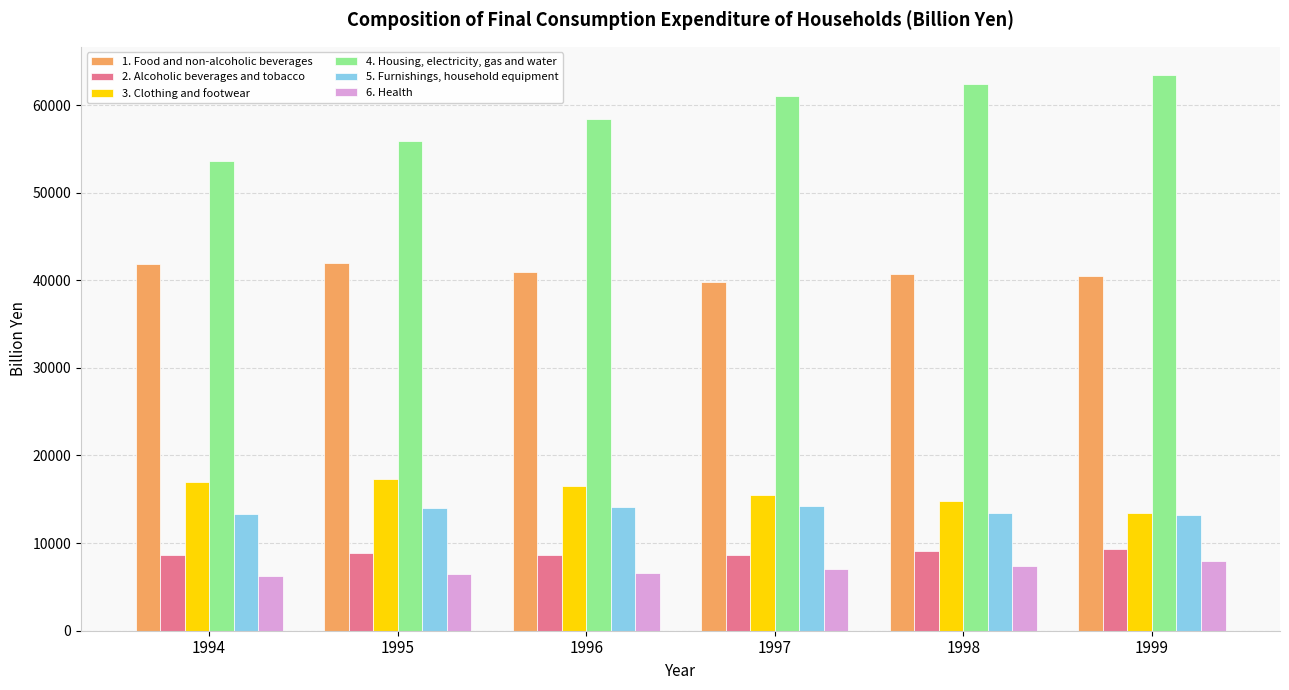

At 1995, list the series in order from largest to smallest.

4. Housing, electricity, gas and water, 1. Food and non-alcoholic beverages, 3. Clothing and footwear, 5. Furnishings, household equipment, 2. Alcoholic beverages and tobacco, 6. Health